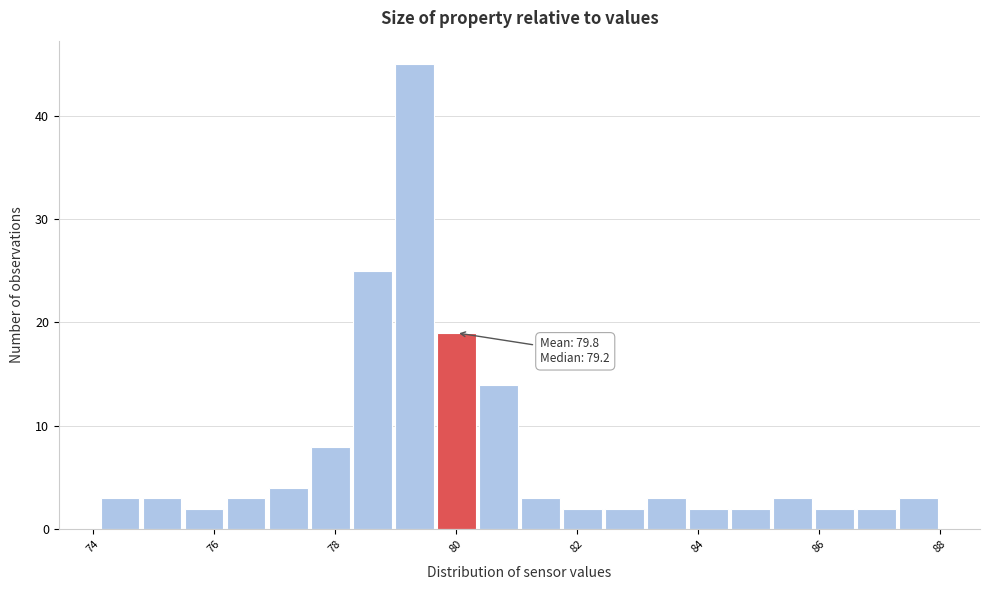

Around what value on the x-axis is the tallest bar? Give the approximate position of its centre, as read against the axis.

79.4